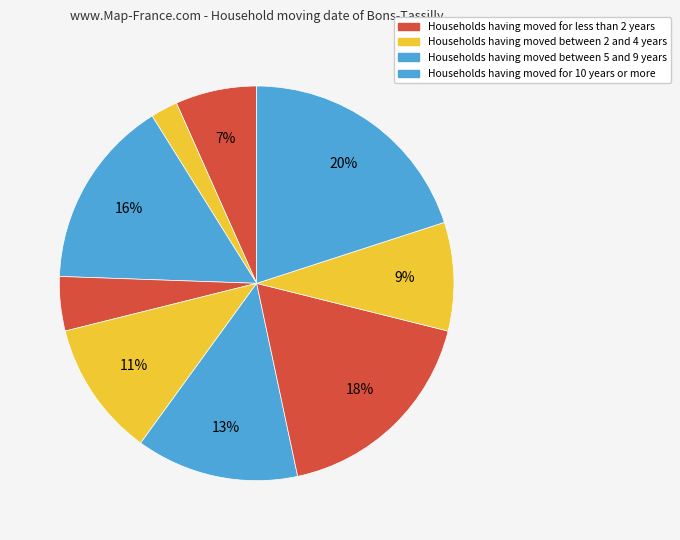

How many slices are in this pie chart?

9